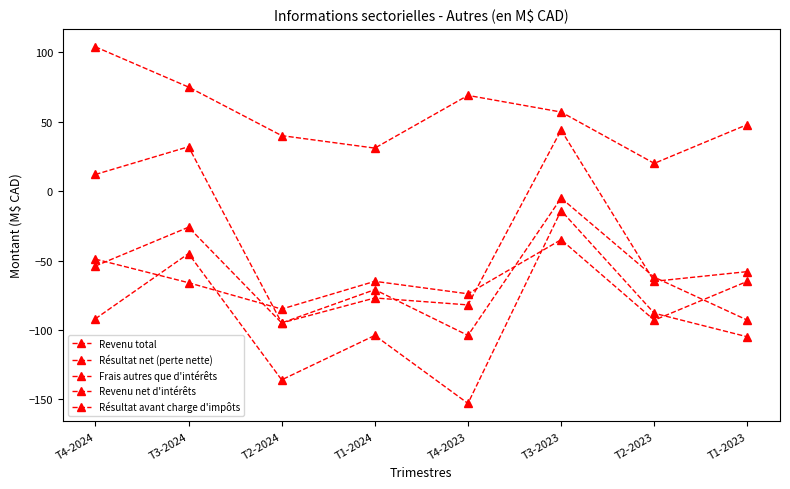

How many lines are shown in the chart?

5